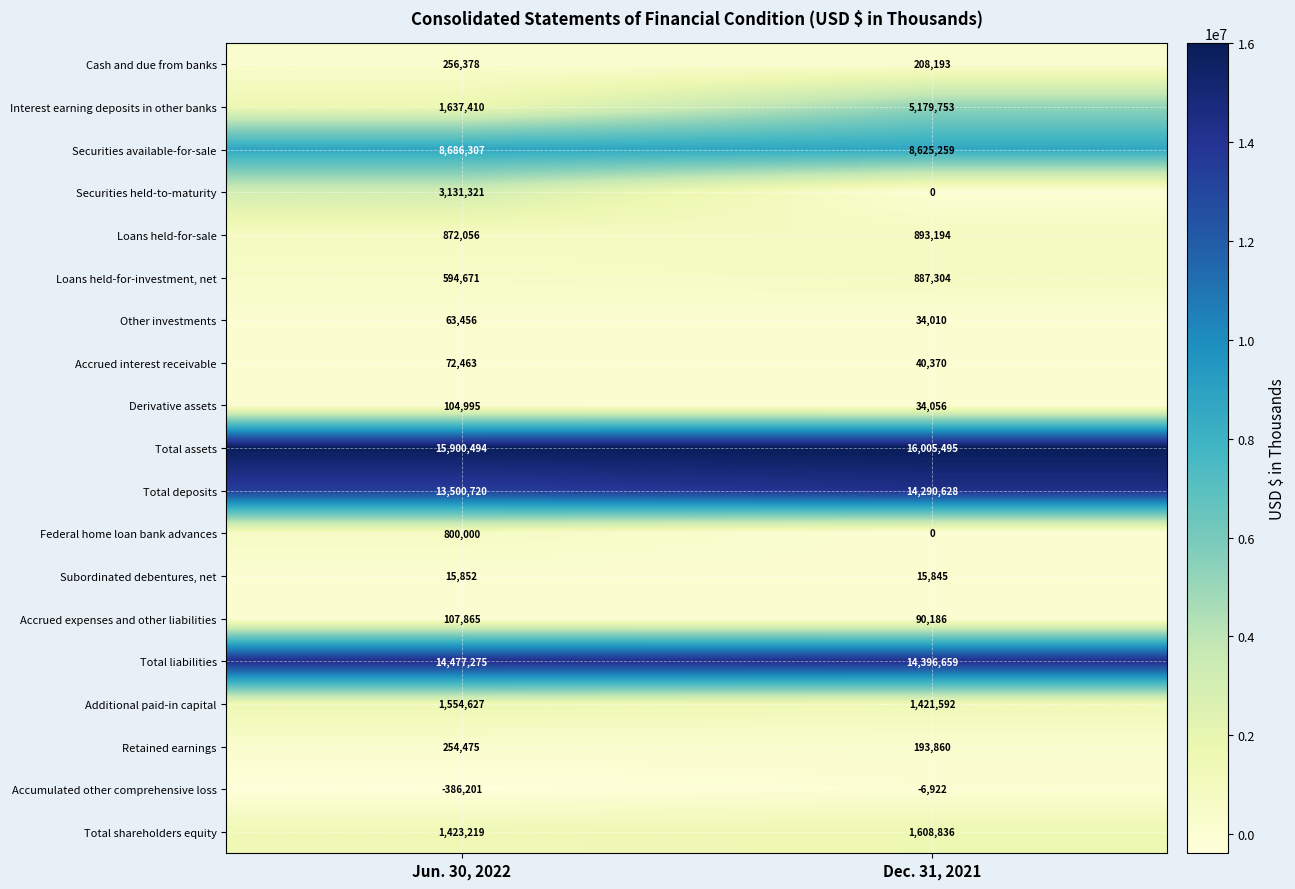

The Total assets series shows 5078307 at Jun. 30, 2022. True or false?

False